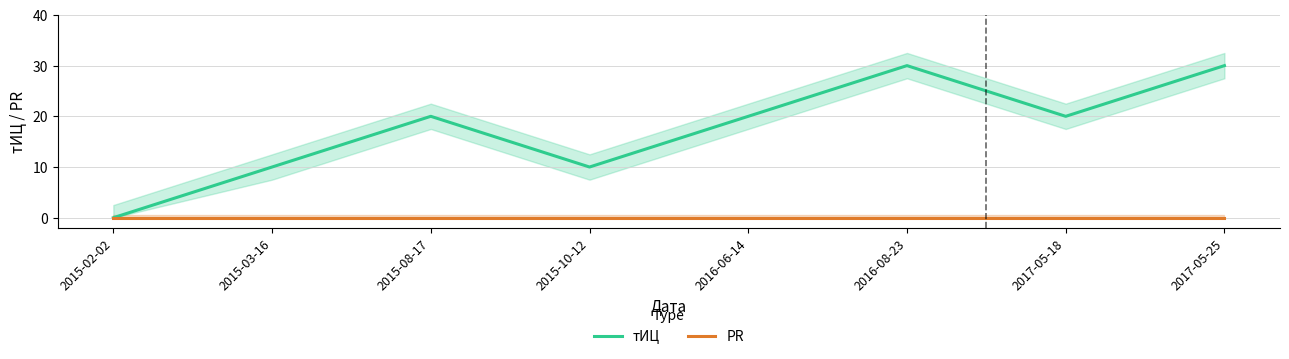

Which series has the widest spread of values?

тИЦ